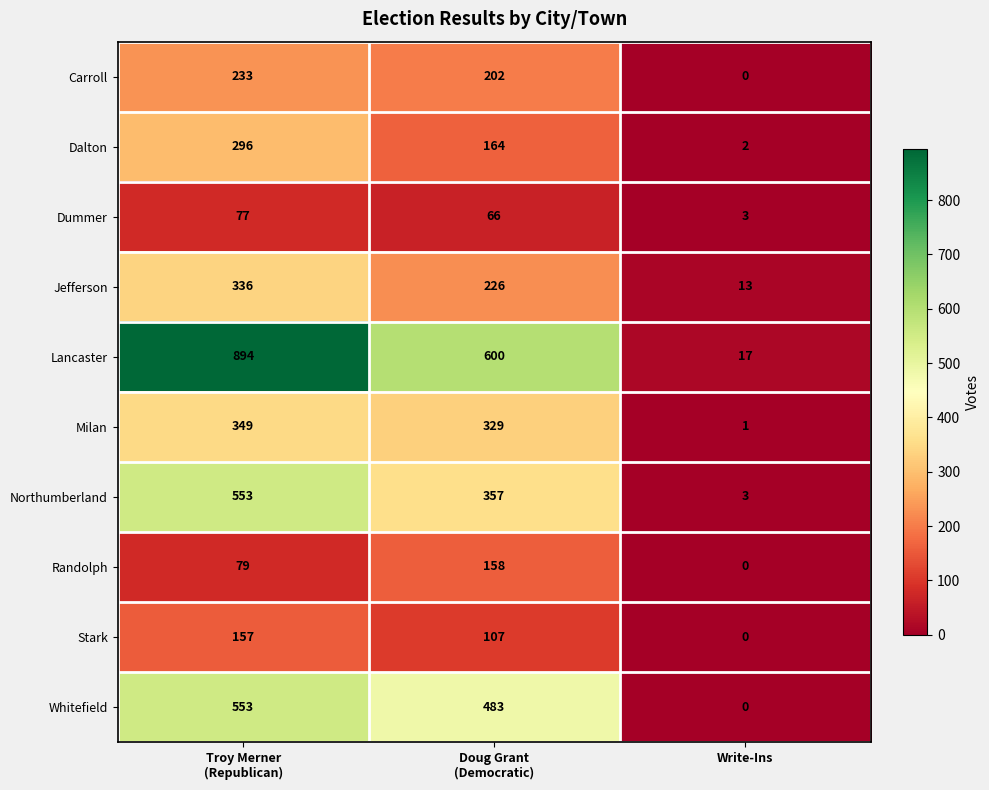

What is the sum of all Dummer values?

146